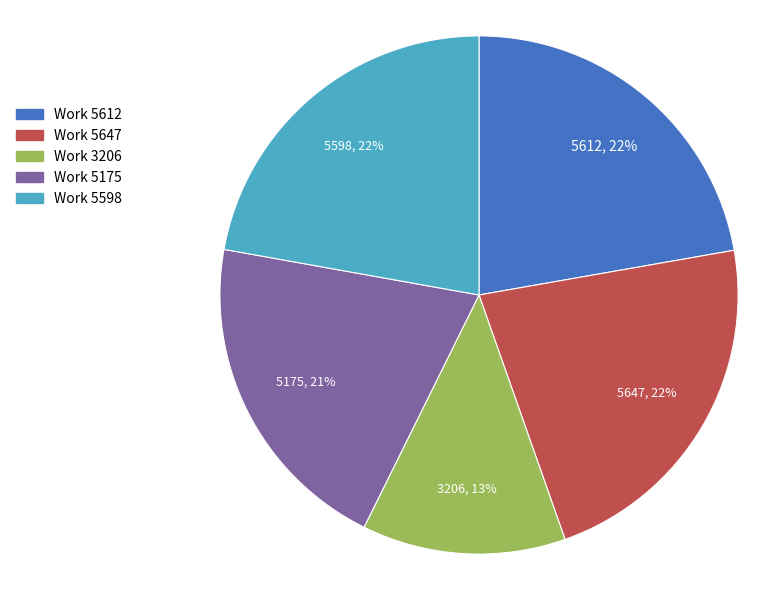

Is the sum of Work 5175 and Work 3206 greater than half?

No